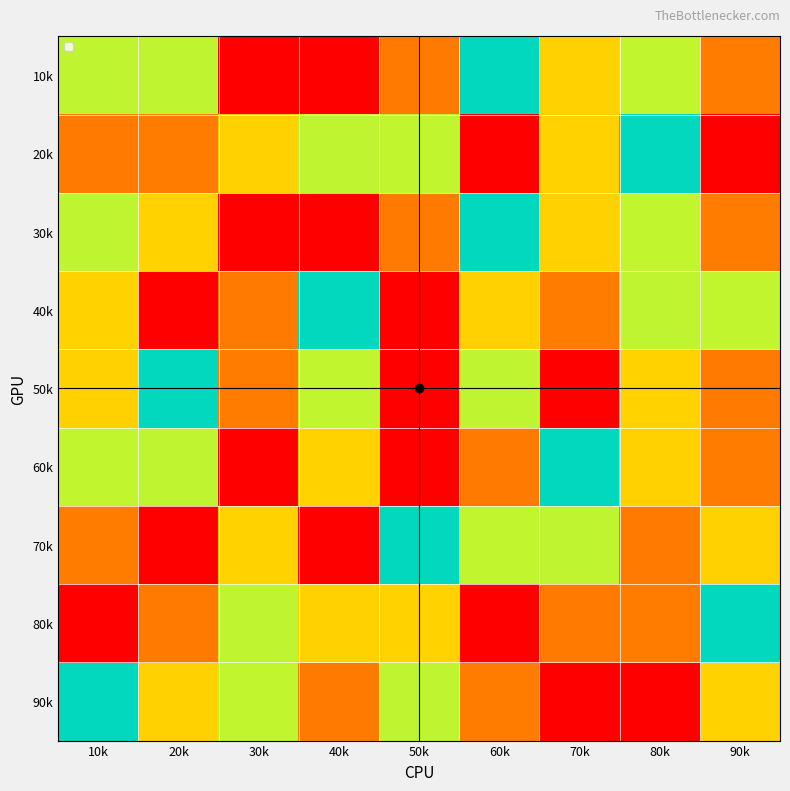

At which category is the sum across all series the highest?

50k